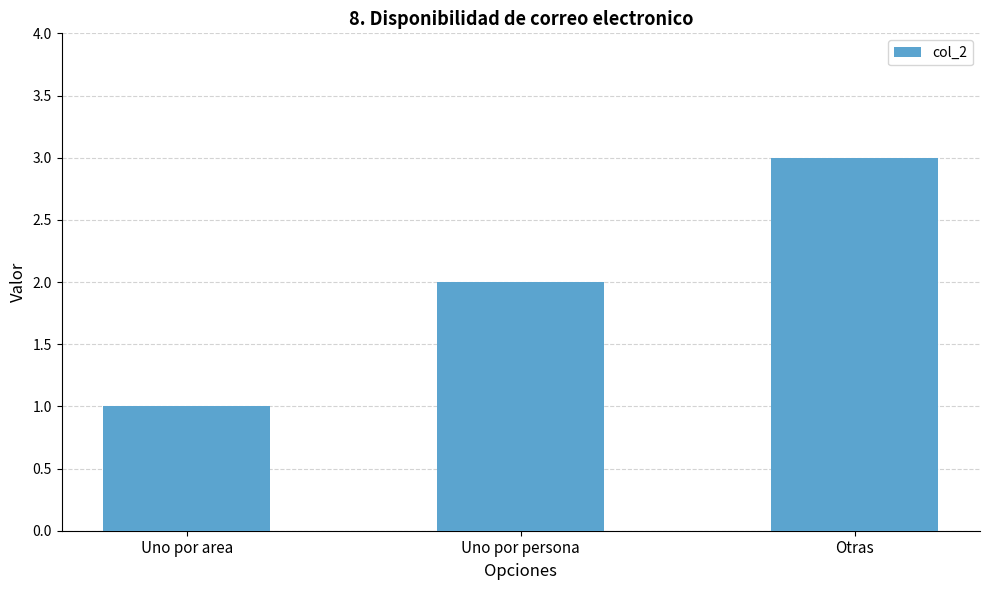

What is the change in value from Uno por persona to Otras?

+1